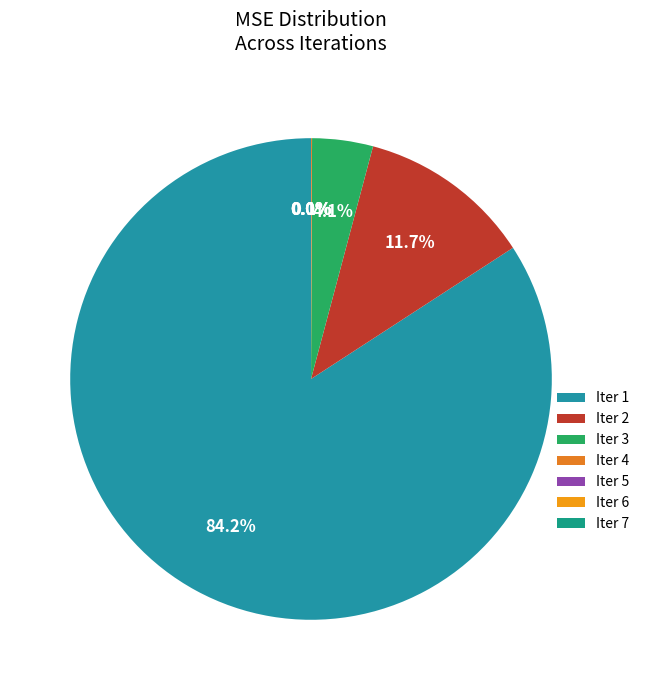

Which slice is the smallest?

Iter 7